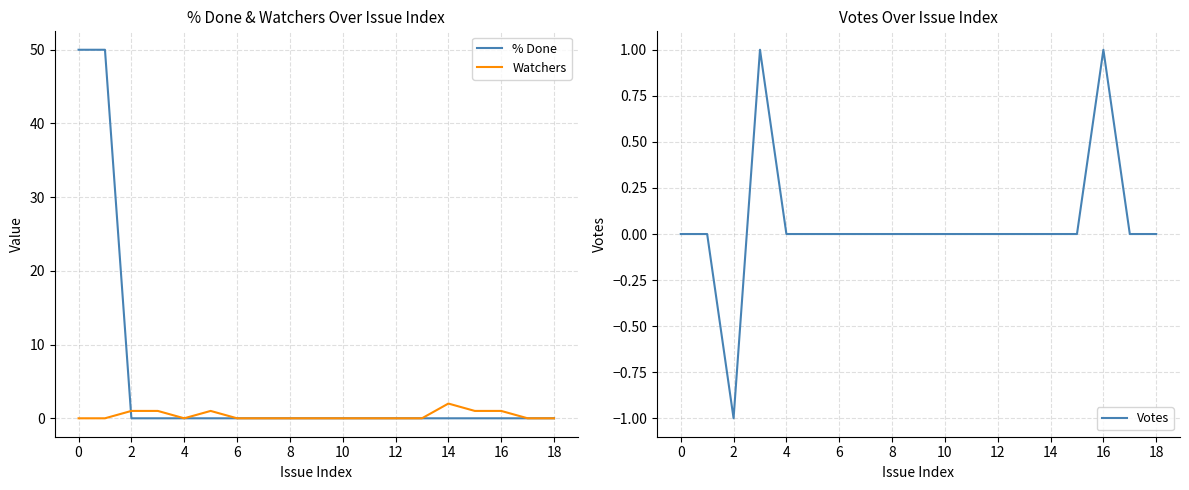

How many lines are shown in the chart?

3